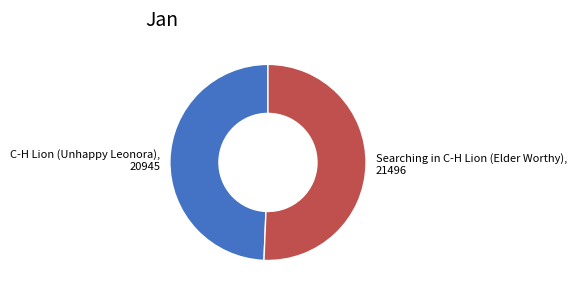

Is it true that C-H Lion (Unhappy Leonora) is 49% of the pie?

True